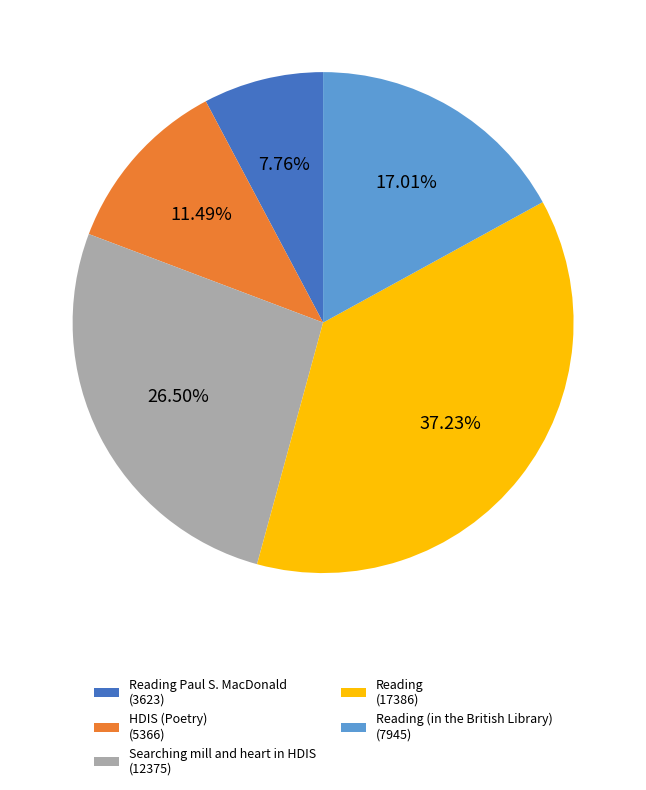

To the nearest percent, what is the average slice percentage?

20%